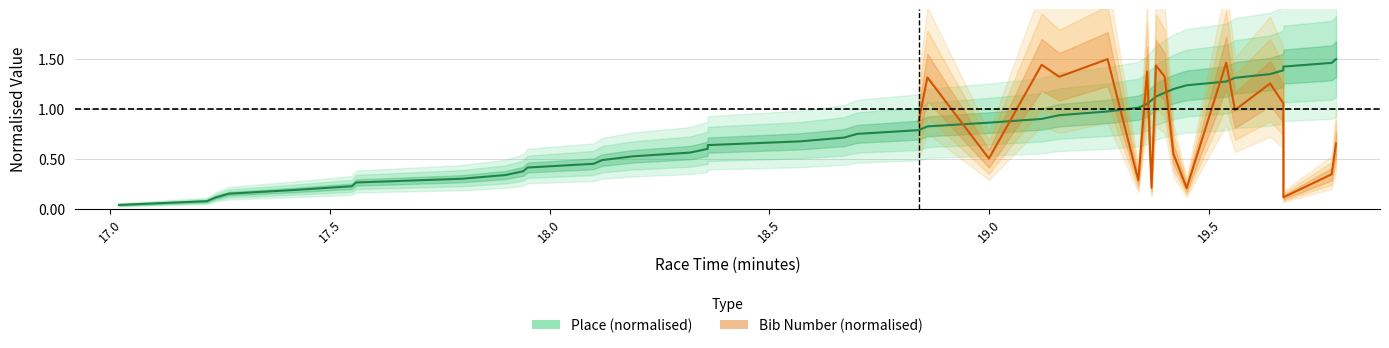

The chart shows a value of 1.2 at 19.0. True or false?

False